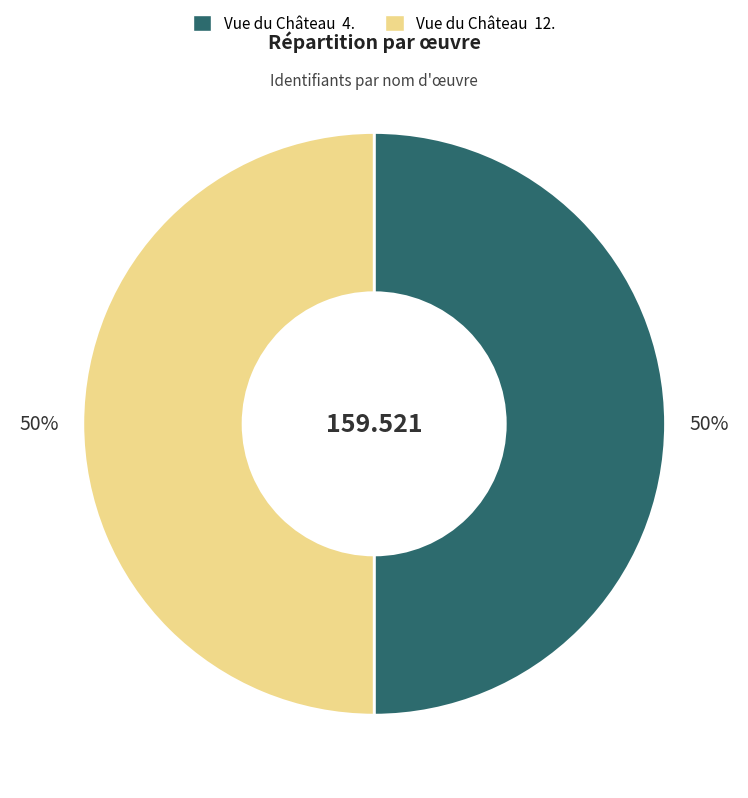

Combined, do Vue du Château 4. and Vue du Château 12. account for over 50%?

Yes